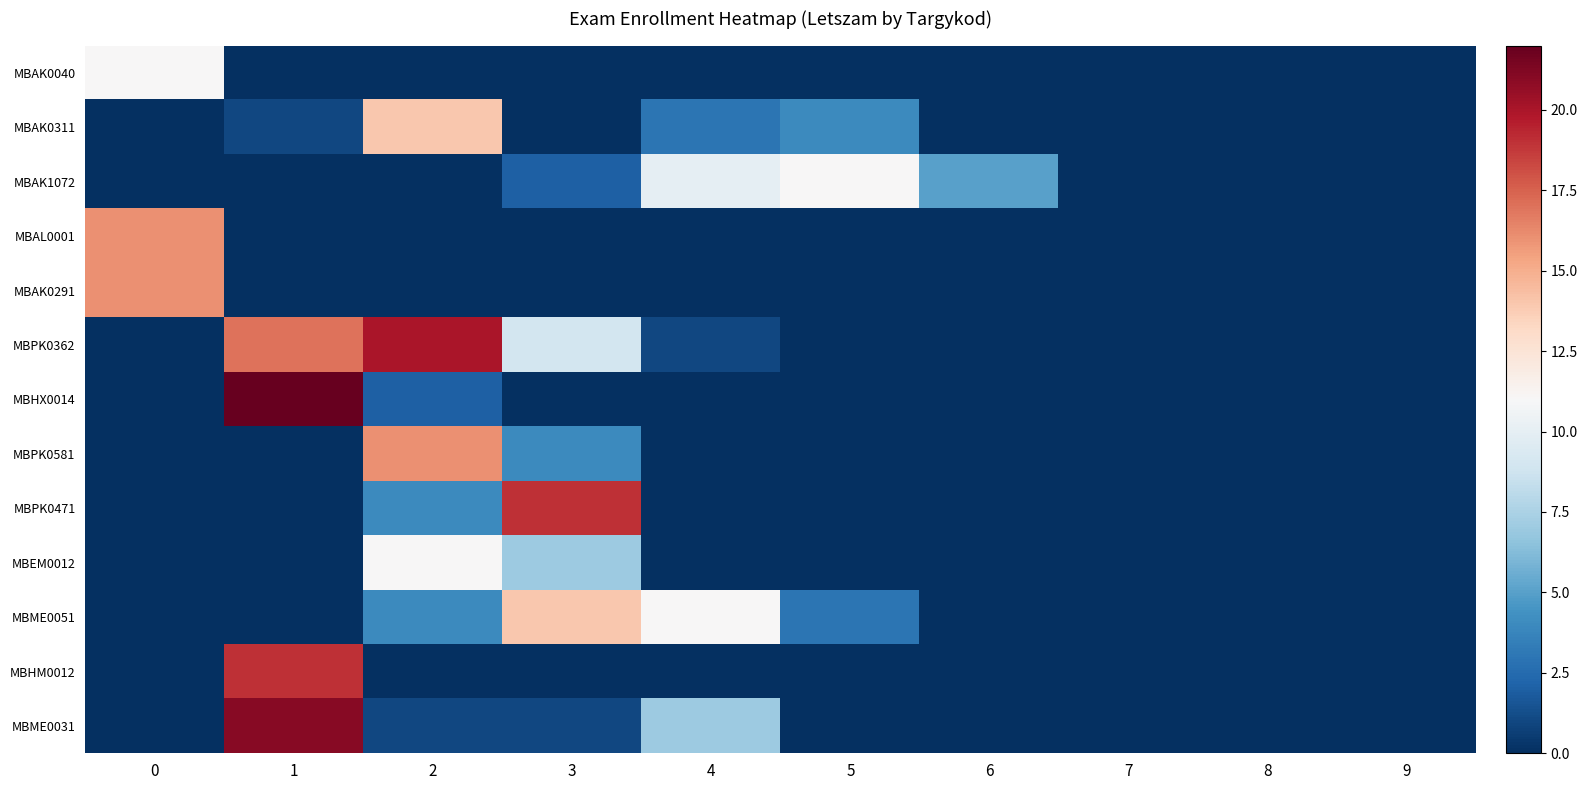

Count the number of categories in the chart.

10